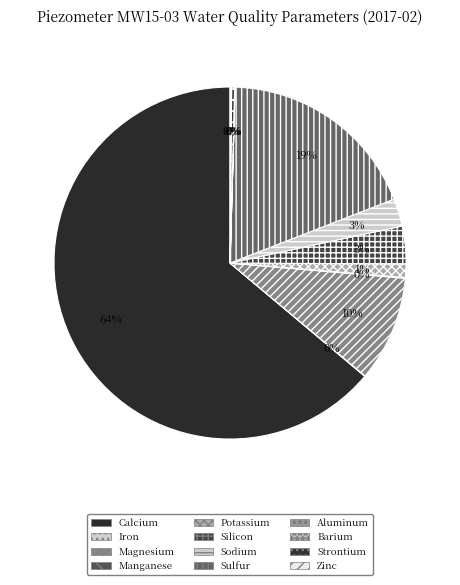

Do Potassium and Sodium together represent more than half of the pie?

No